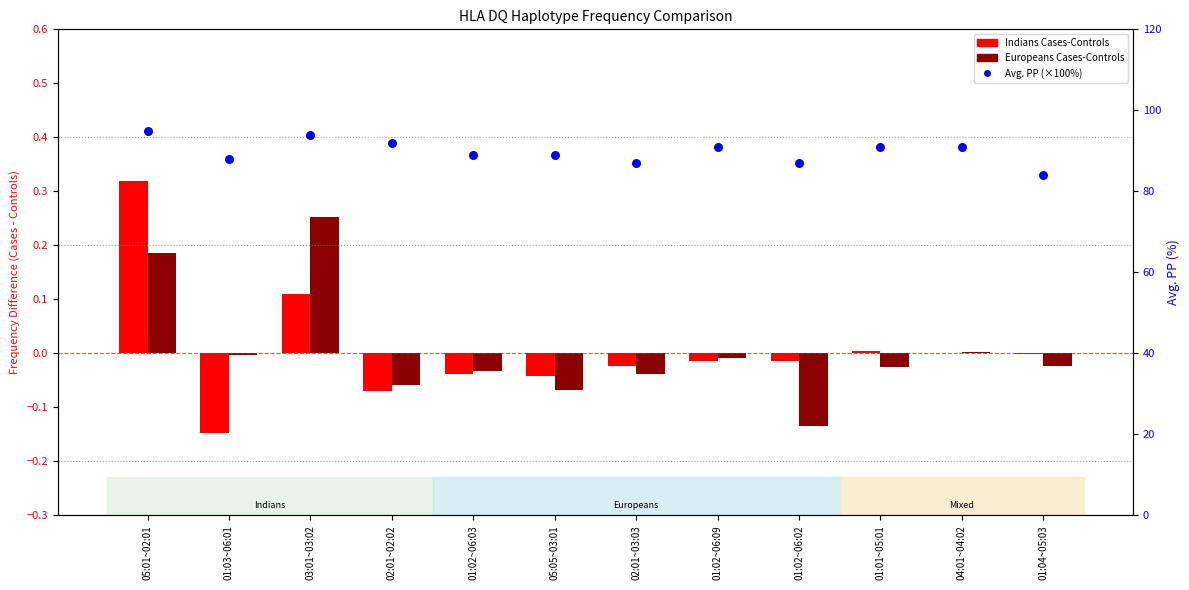

At how many categories does at least one series exceed 28?

12